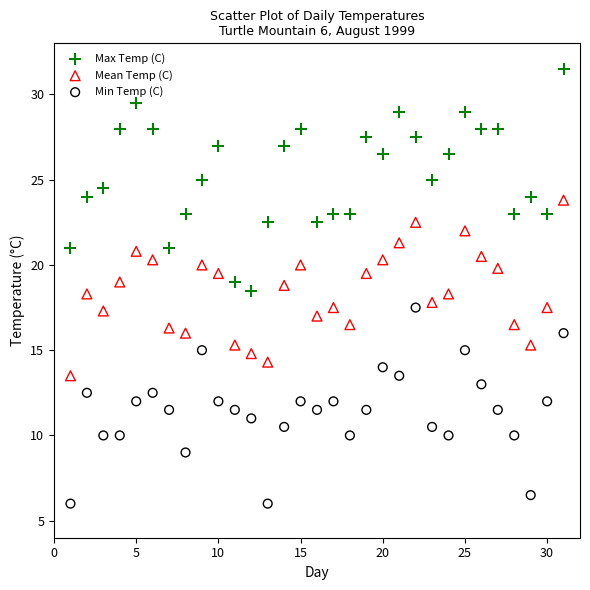

Which series has the largest Y range (max minus min)?

Max Temp (C)